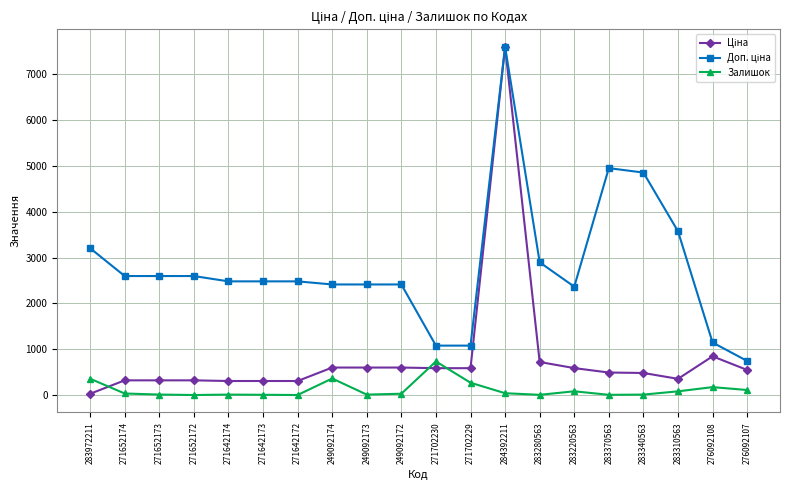

What is the greatest value displayed?

7596.5